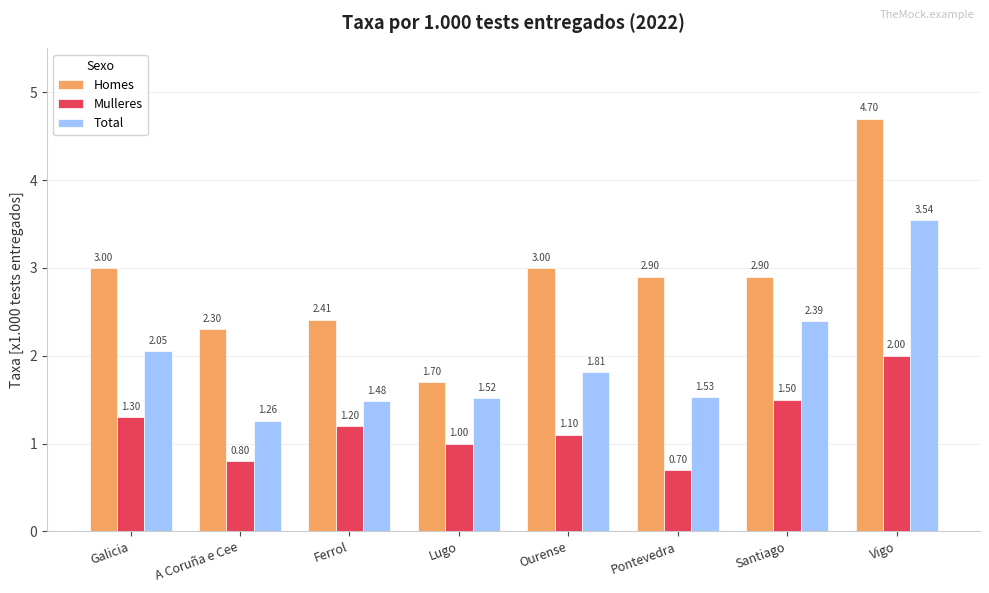

What value does the Homes series have at A Coruña e Cee?

2.3